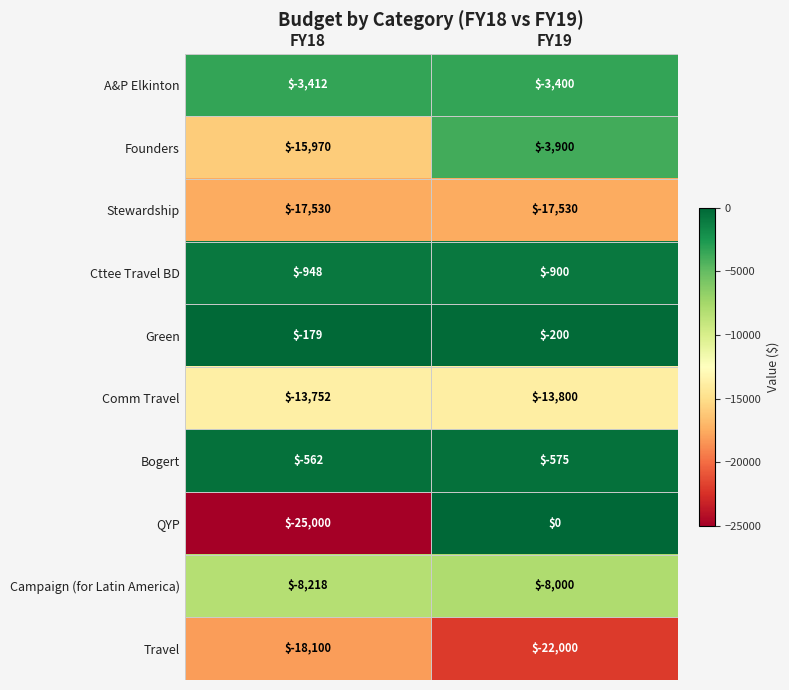

Reading left to right, transcribe all the data shown in this chart.

A&P Elkinton: -3412	-3400
Founders: -15970	-3900
Stewardship: -17530	-17530
Cttee Travel BD: -948	-900
Green: -179	-200
Comm Travel: -13752	-13800
Bogert: -562	-575
QYP: -25000	0
Campaign (for Latin America): -8218	-8000
Travel: -18100	-22000